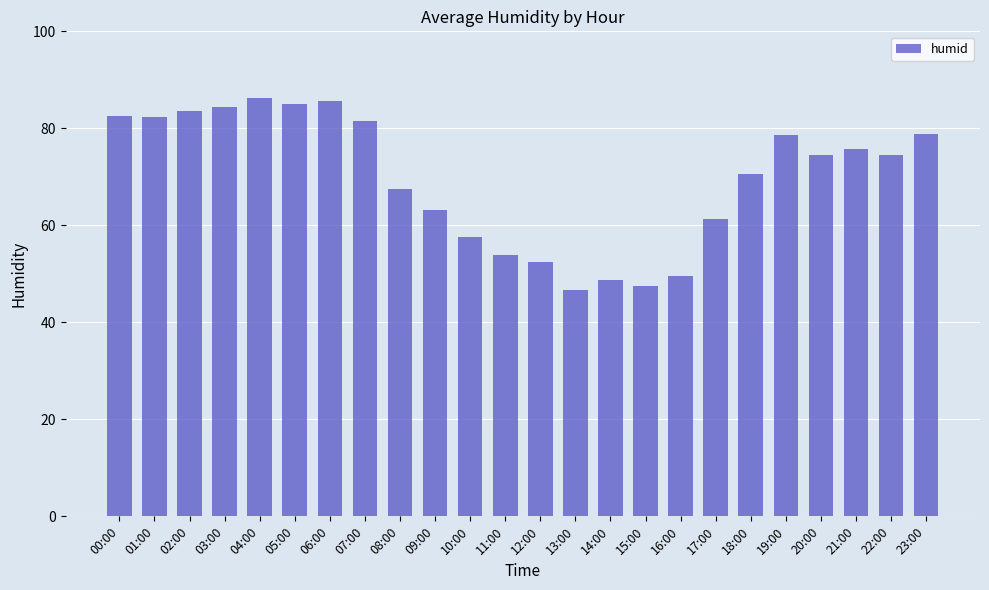

What is the maximum value shown in the chart?

86.3